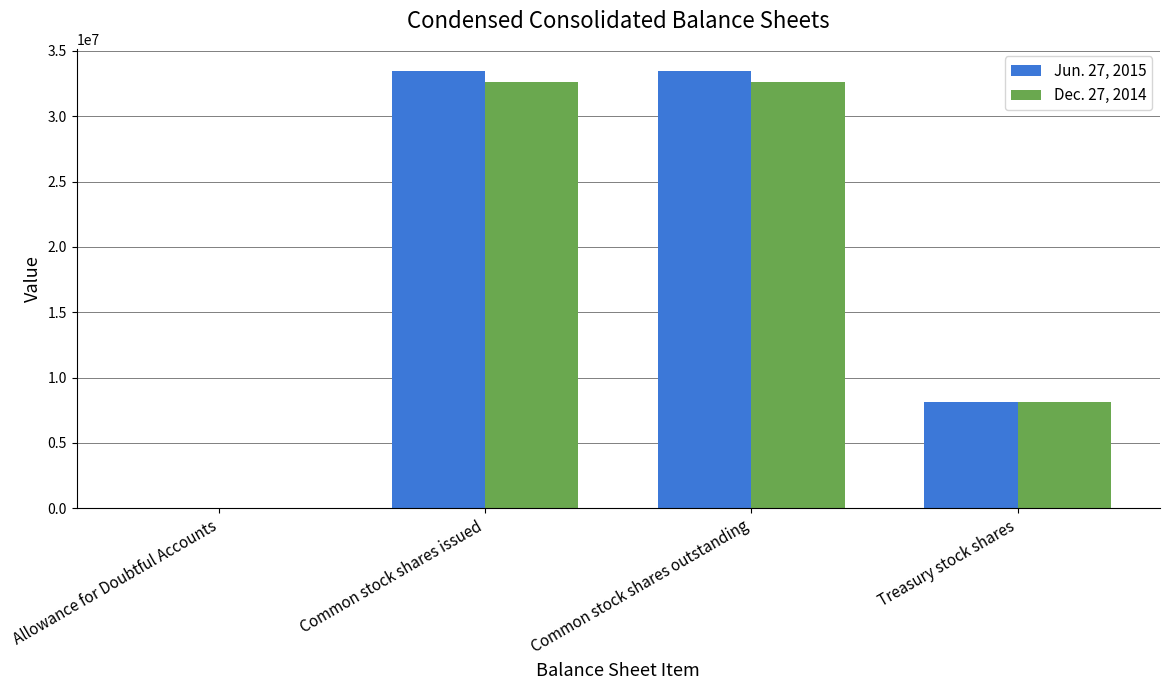

Is it true that Jun. 27, 2015 equals 17 at Allowance for Doubtful Accounts?

True